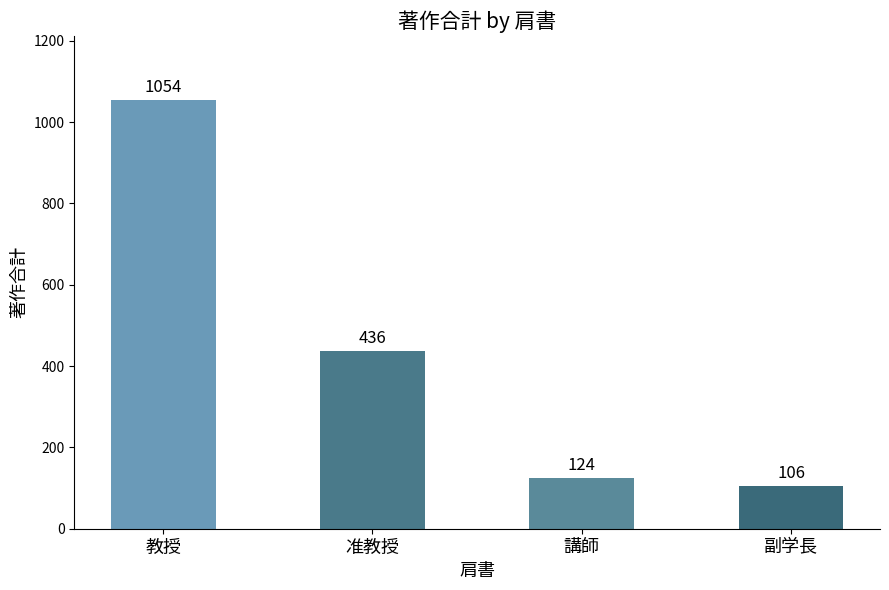

What is the sum of all values?

1720